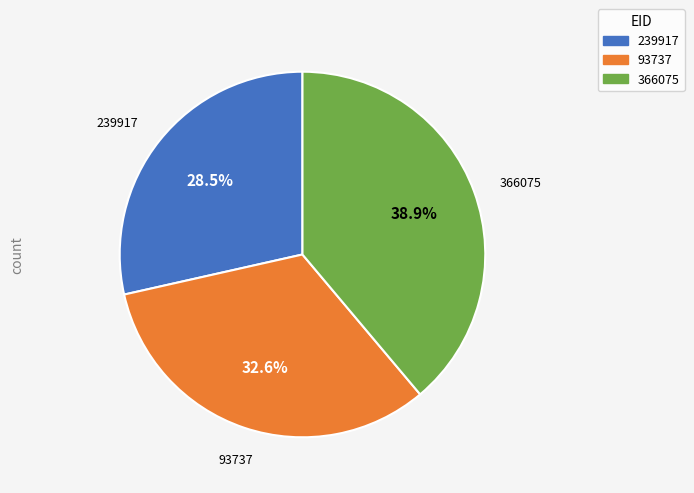

How much of the chart is everything except 93737?

67.4%